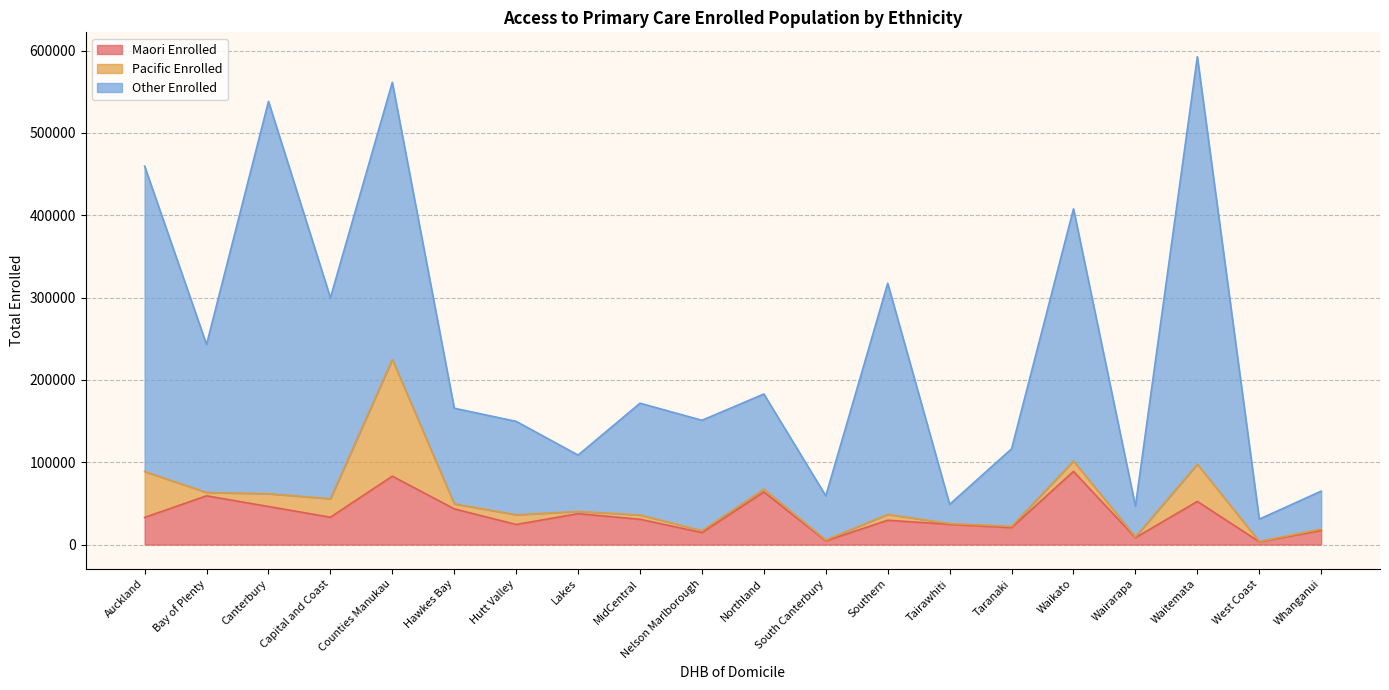

What is the value of the Pacific Enrolled point at the 1st from the left?

55752